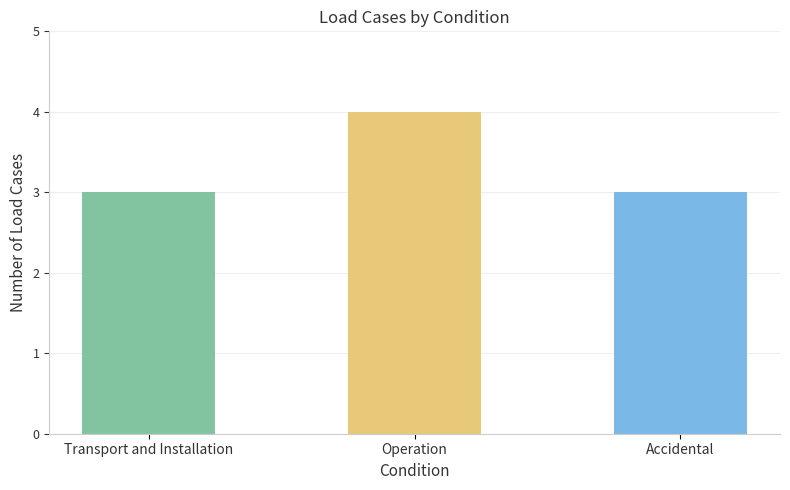

Count the number of data series in this chart.

1